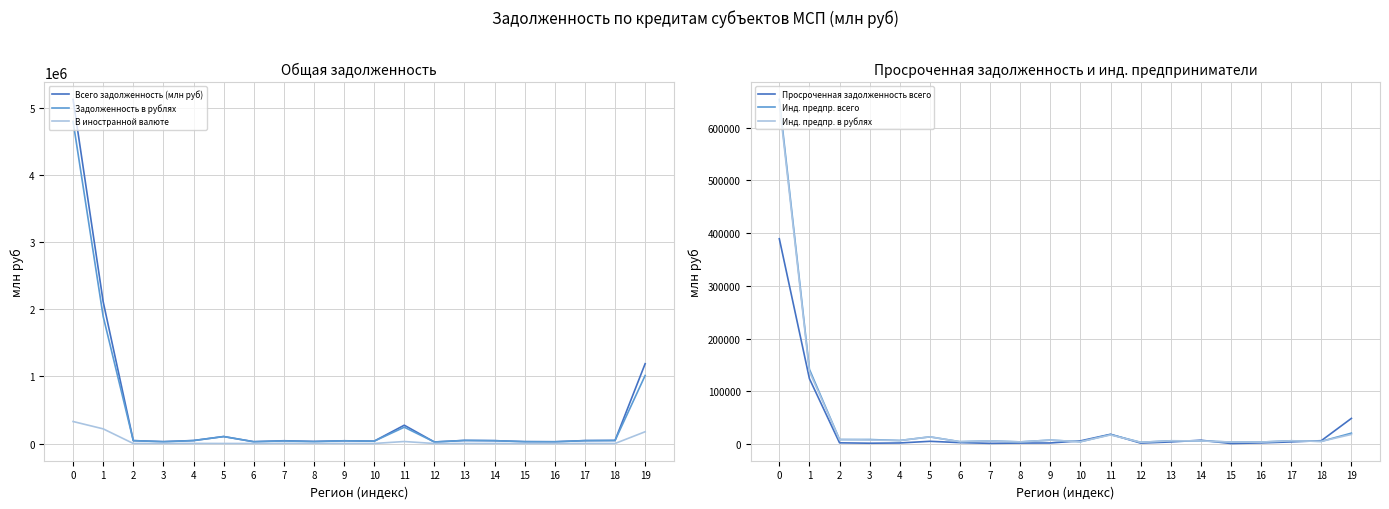

At which category does Всего задолженность (млн руб) reach its first local peak?

5